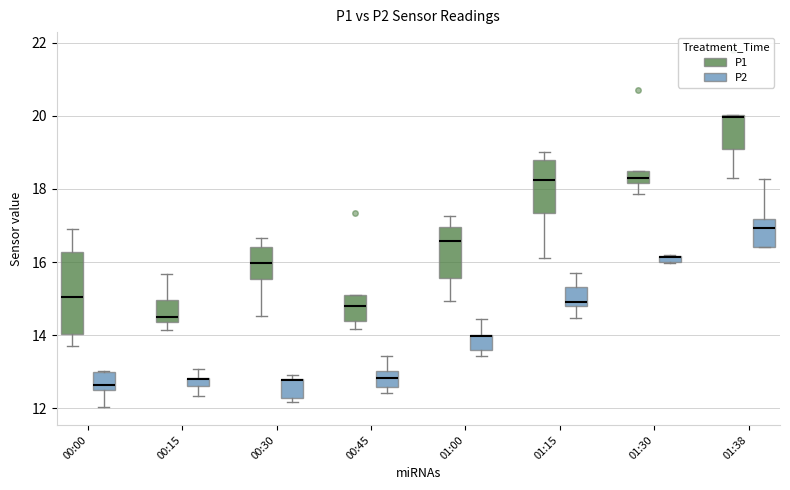

Where is the lower edge of the box for 00:00 (P2) on the y-axis? The values are not printed on the chart, so give them approximately, as read against the axis.

12.6